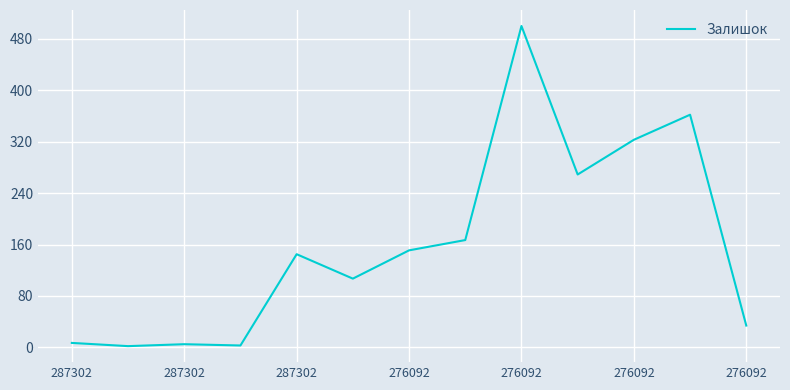

What is the greatest value displayed?

500